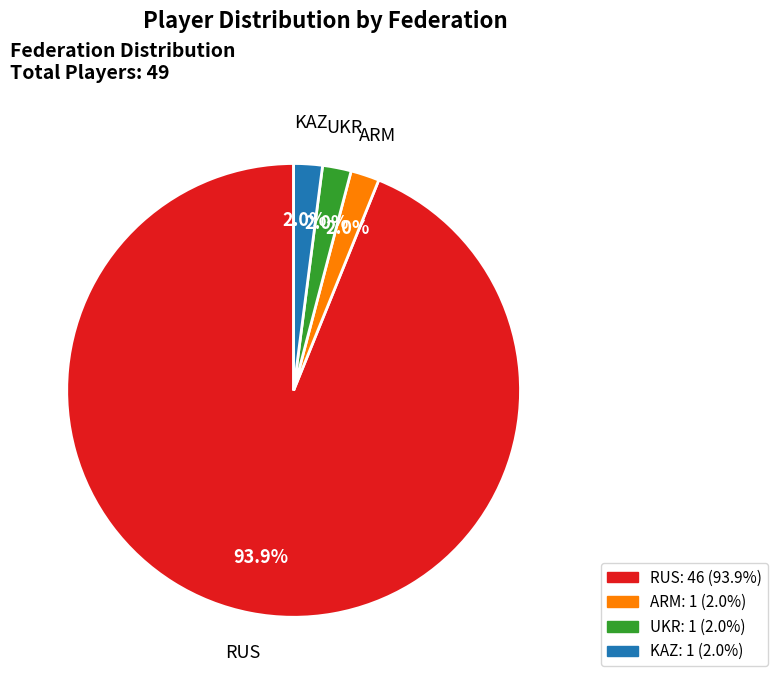

Does any single category account for the majority?

Yes